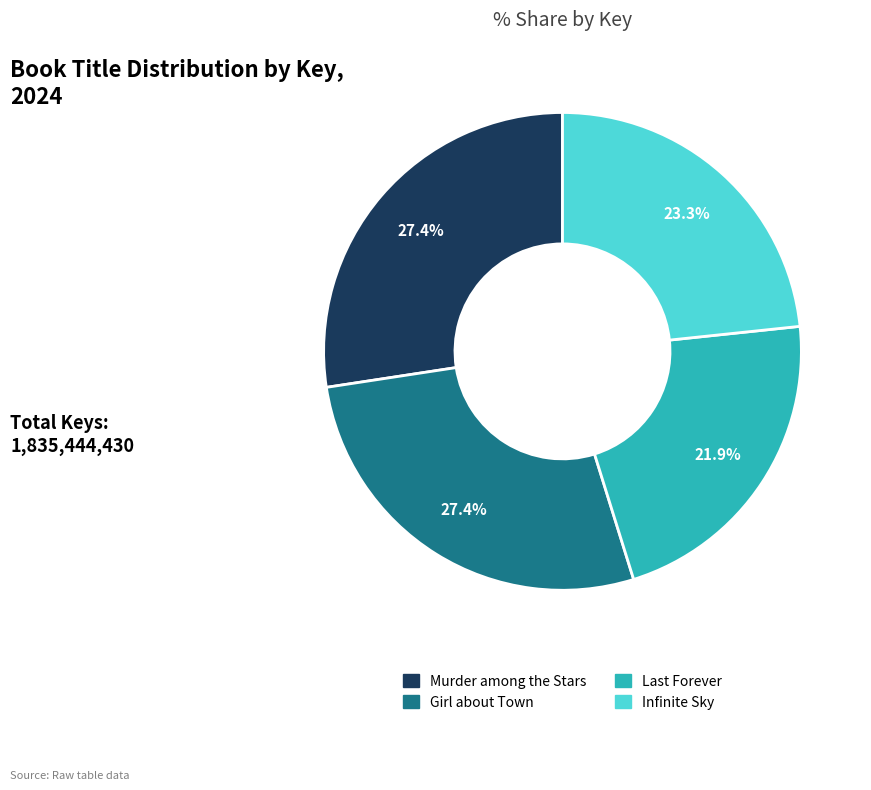

Count the number of slices in the pie.

4